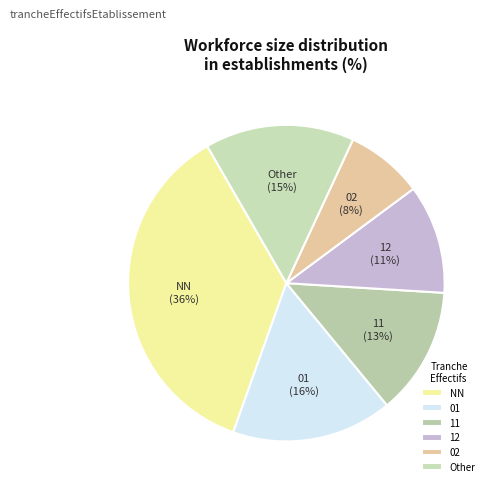

Count the number of slices in the pie.

6